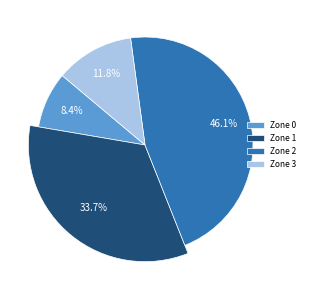

True or false: Zone 3 accounts for 12% of the total.

True